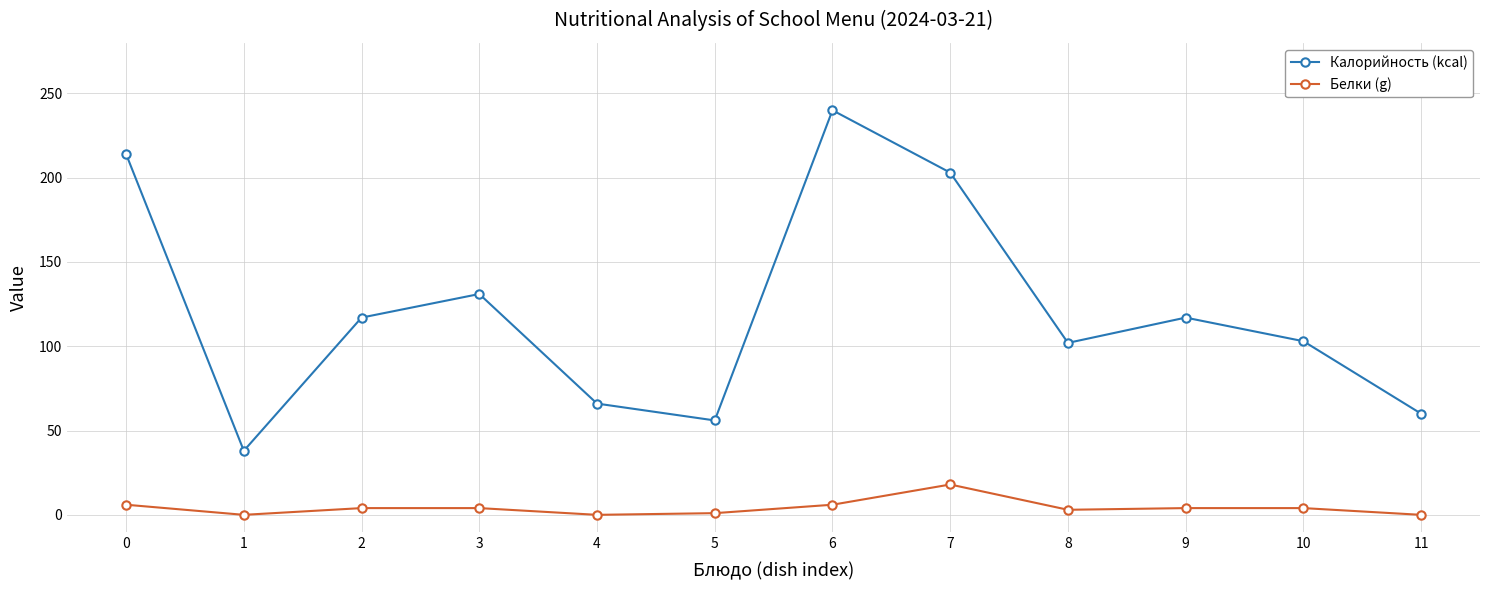

How many values in the Калорийность (kcal) series are below 117?

6